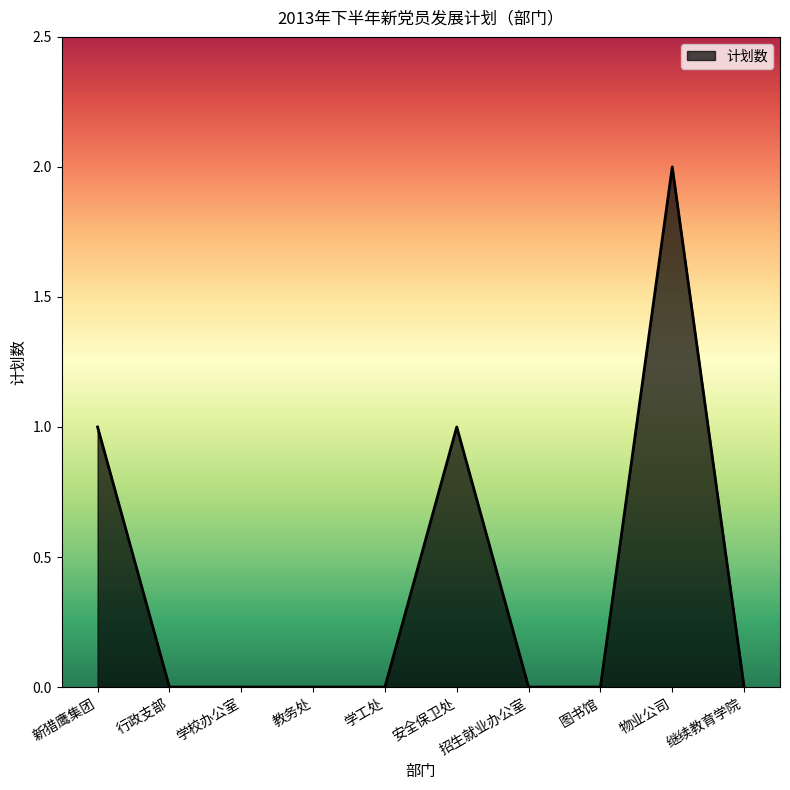

What position from the right is 物业公司?

2